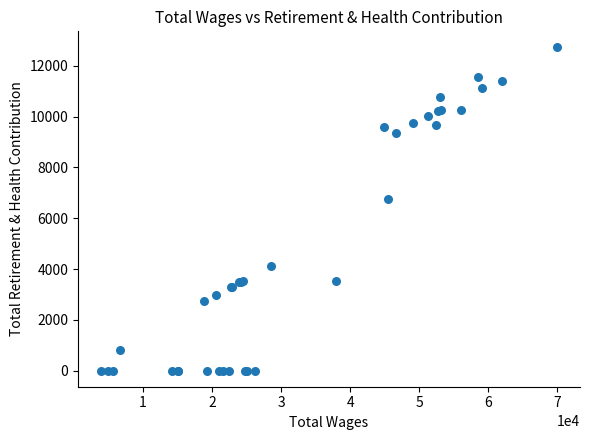

What Y value in the scatter plot is closest to 6362?

6762